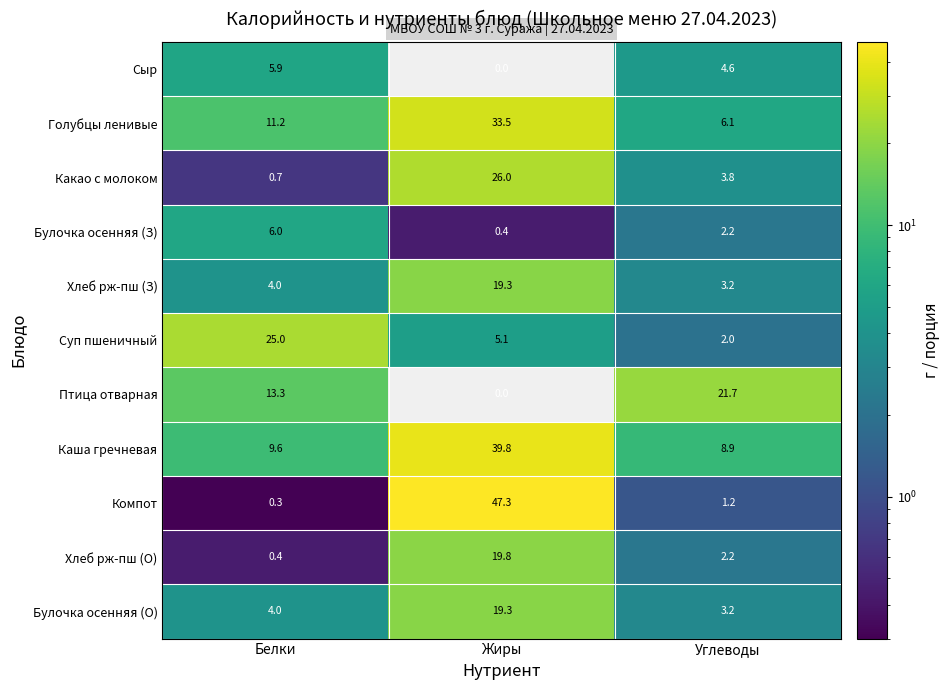

What is the difference between the highest and lowest values at Белки?

24.7